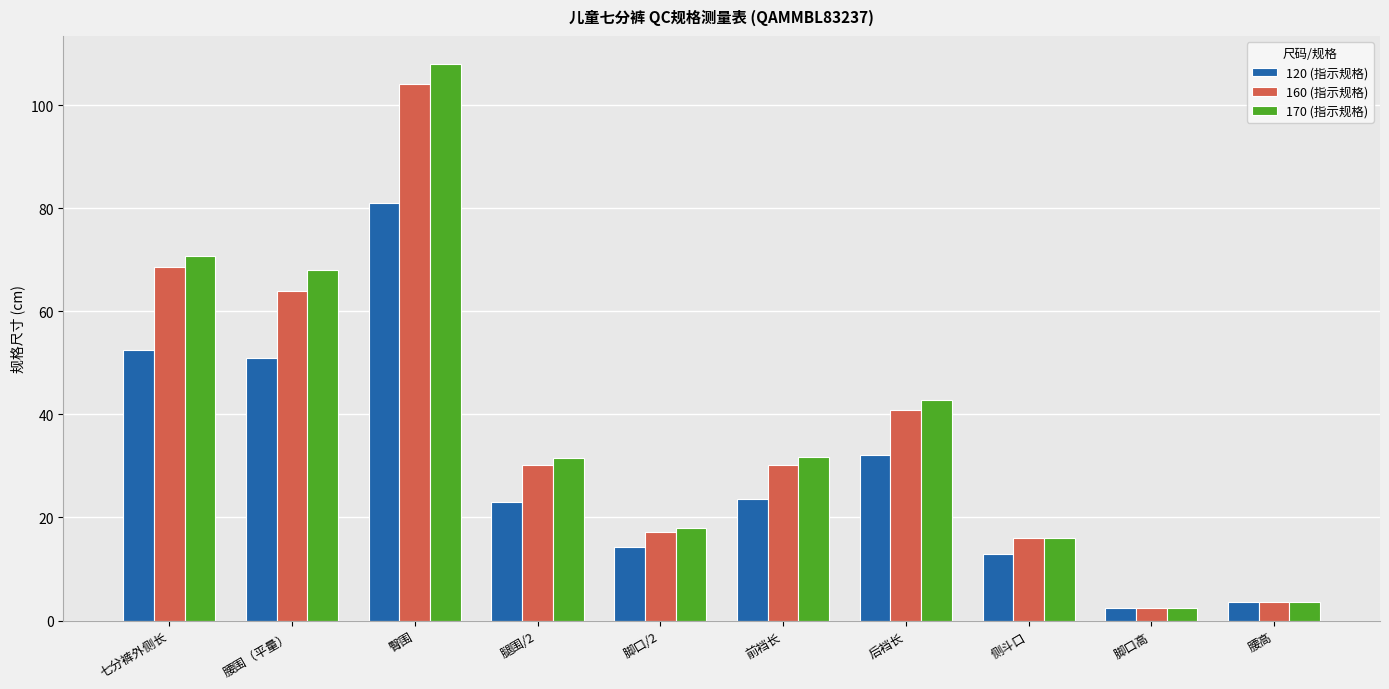

What is the sum of the 160 (指示规格) values at 臀围 and 腰围（平量）?

168.0